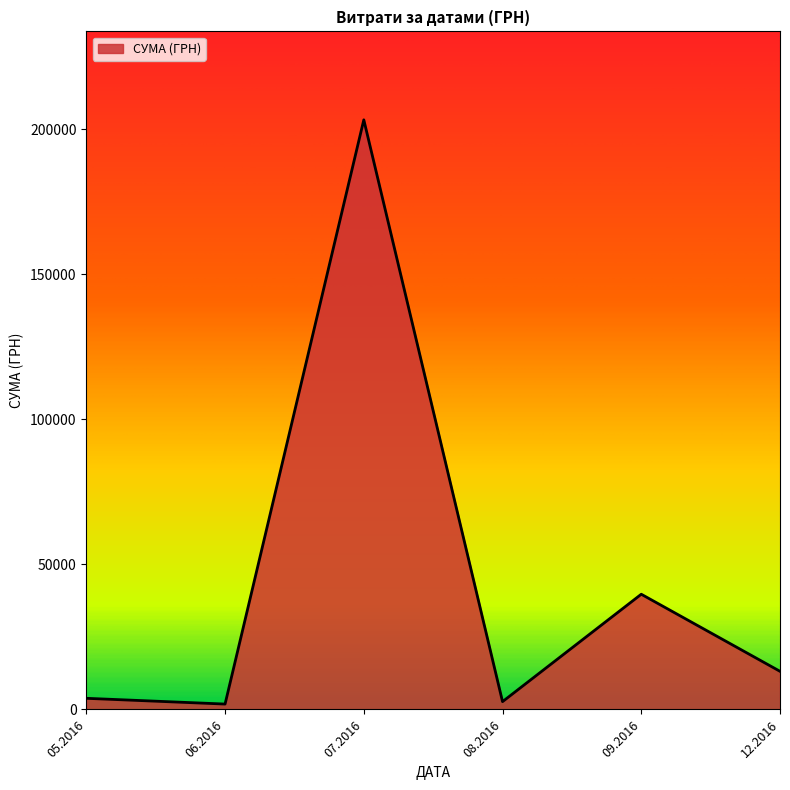

What is the sum of all values?

264481.8